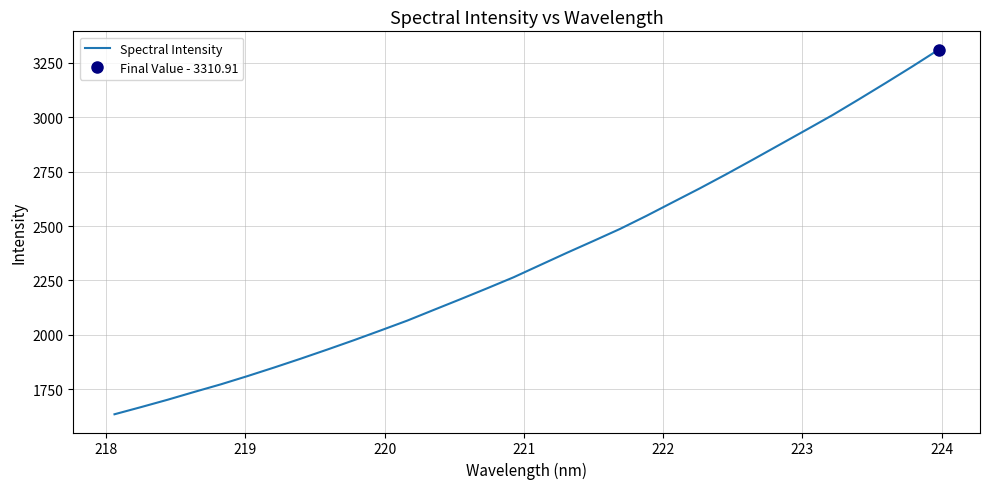

Count the number of categories in the chart.

32